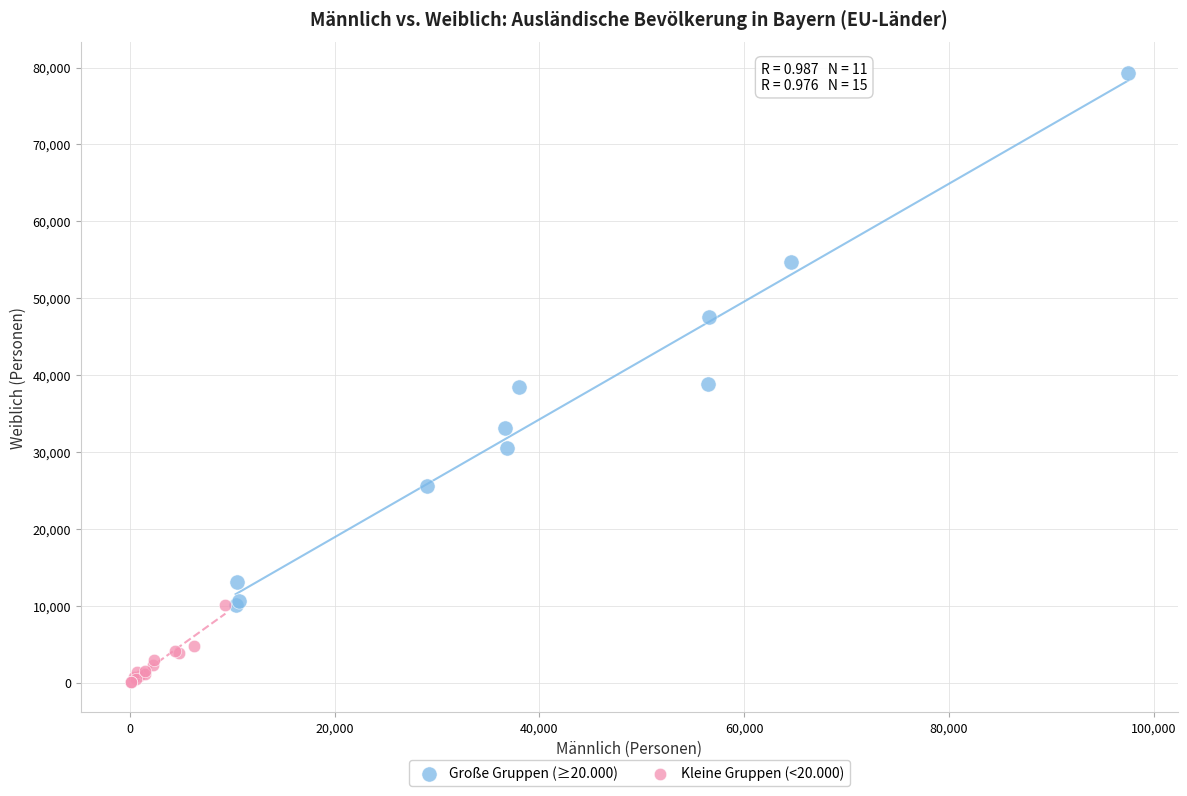

Which series reaches the minimum Y coordinate?

Kleine Gruppen (<20.000)